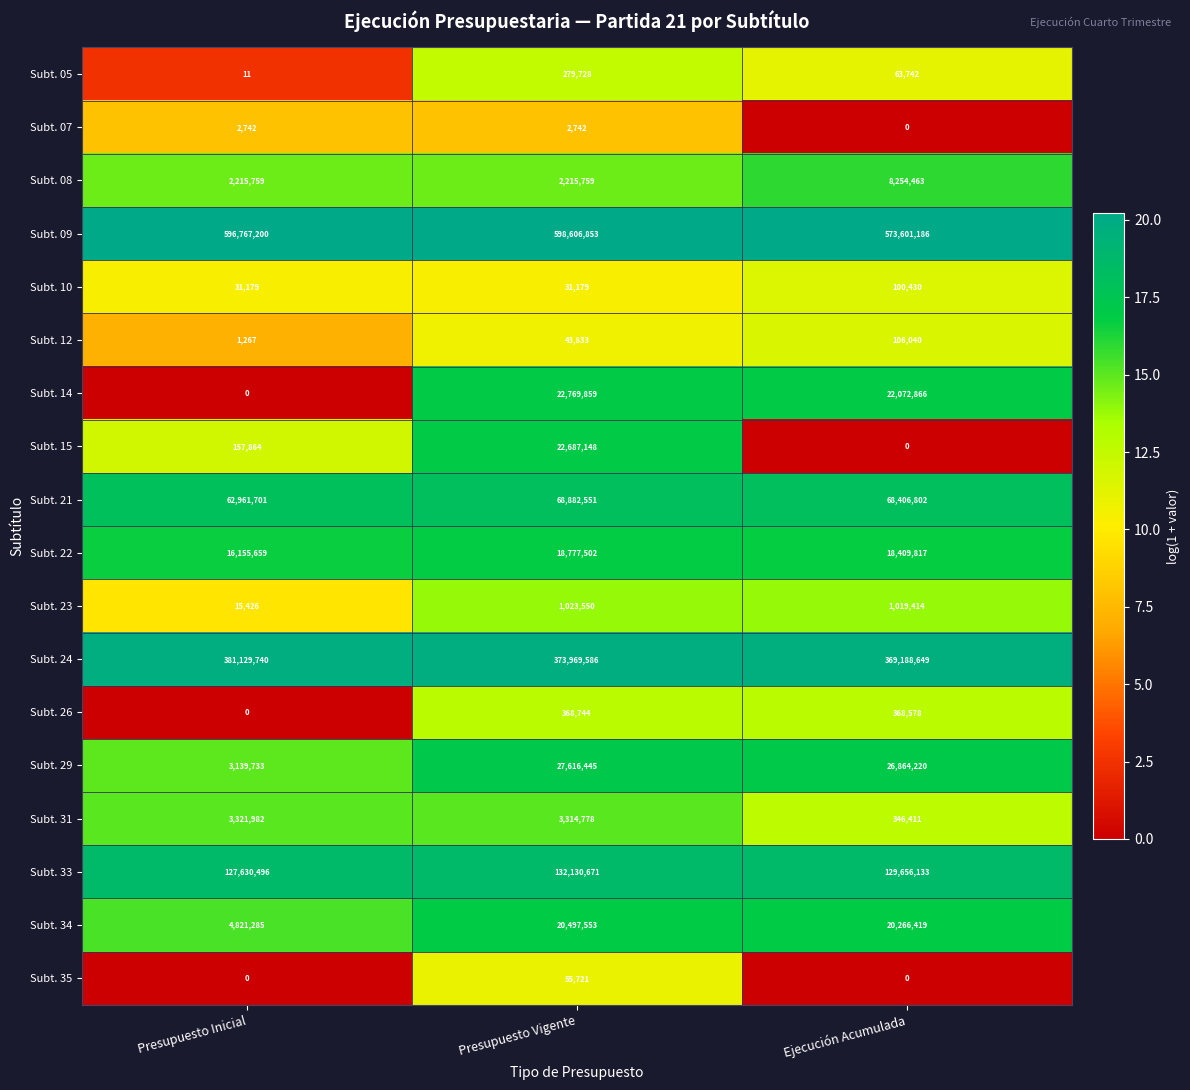

Between Presupuesto Inicial and Ejecución Acumulada, which series saw the biggest shift?

Subt. 29